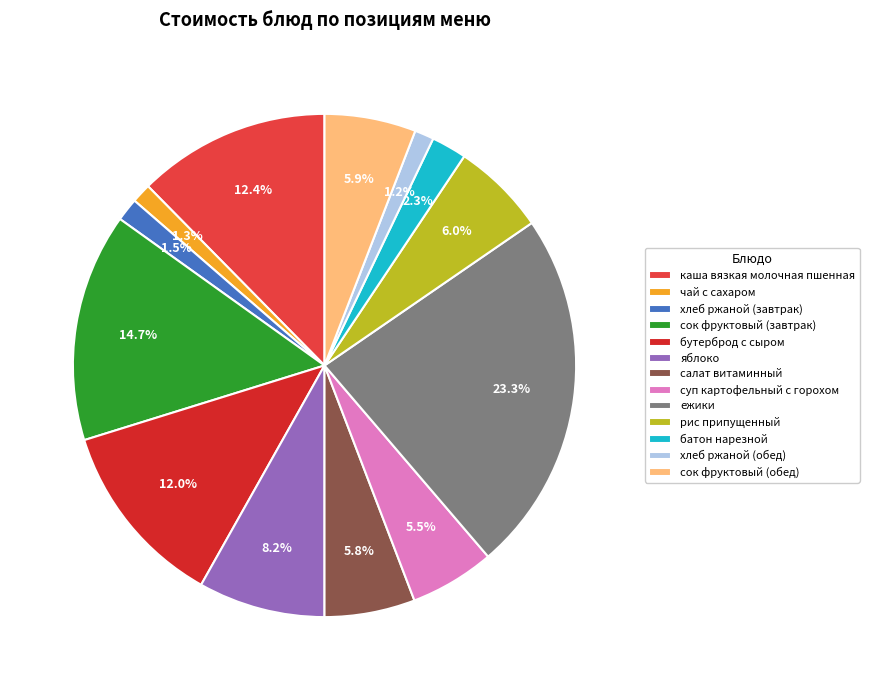

How many segments does this pie chart have?

13